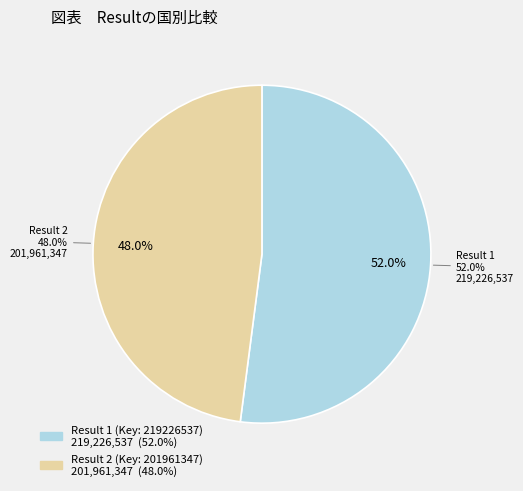

How many segments does this pie chart have?

2